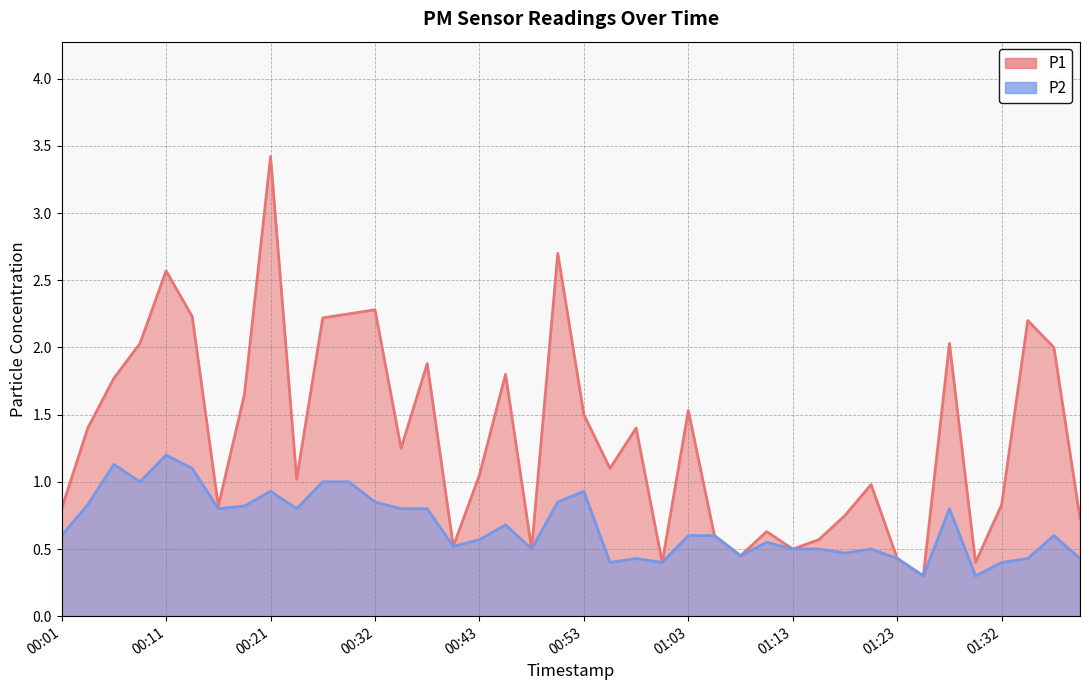

How many lines are shown in the chart?

2